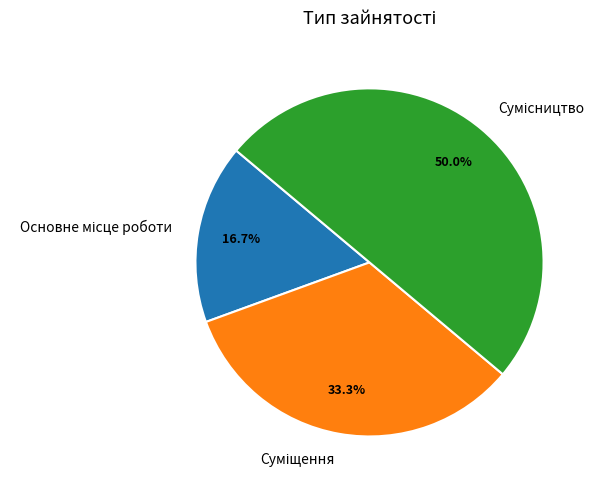

What is the total percentage of Основне місце роботи and Суміщення?

50.0%